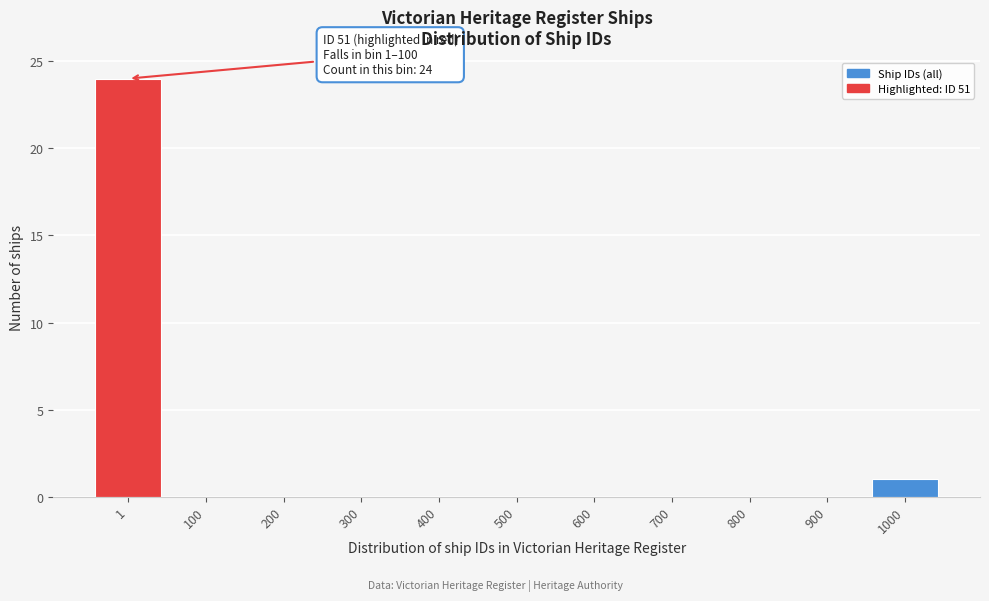

Reading left to right, list all the values displayed in this chart.

1=24	100=0	200=0	300=0	400=0	500=0	600=0	700=0	800=0	900=0	1000=1